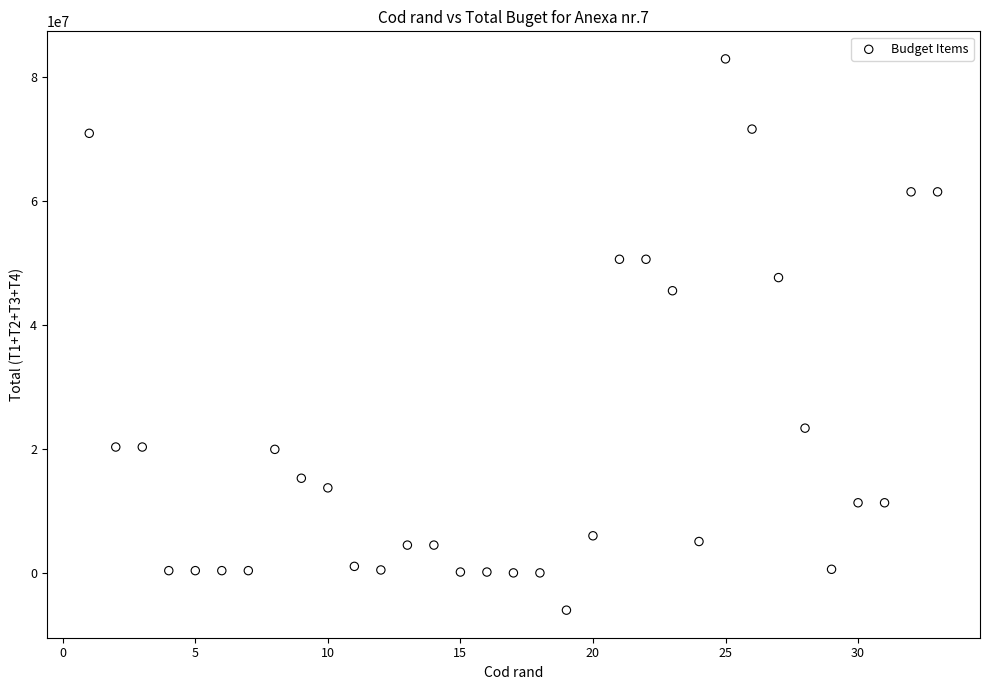

What is the range of X values (max minus min)?

32